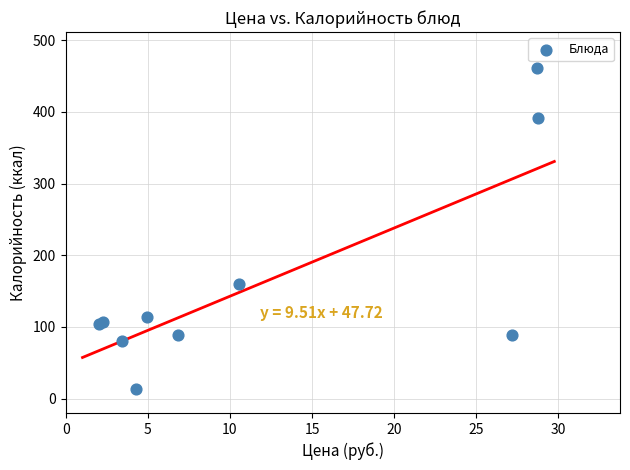

What Y value in the scatter plot is closest to 237?

160.5